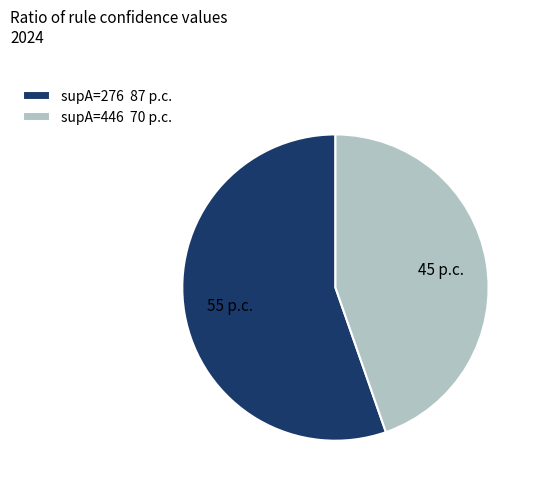

Which category accounts for the majority?

supA=276 87 p.c.